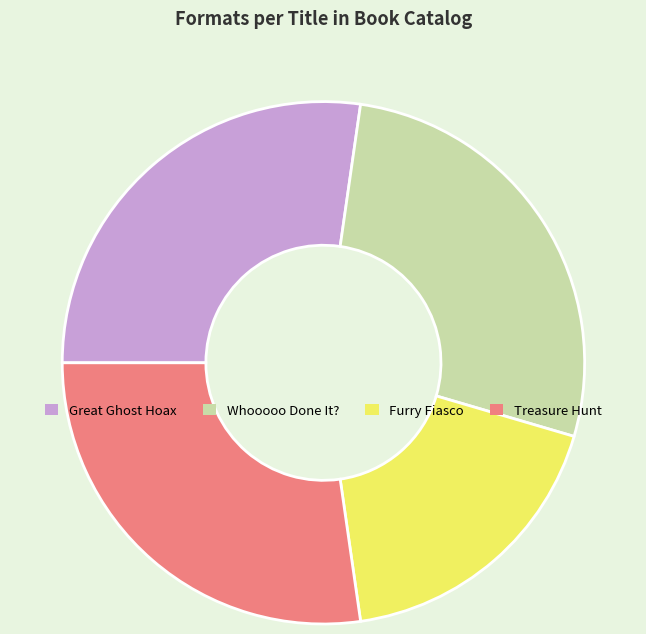

Is there any slice that represents more than half of the pie?

No